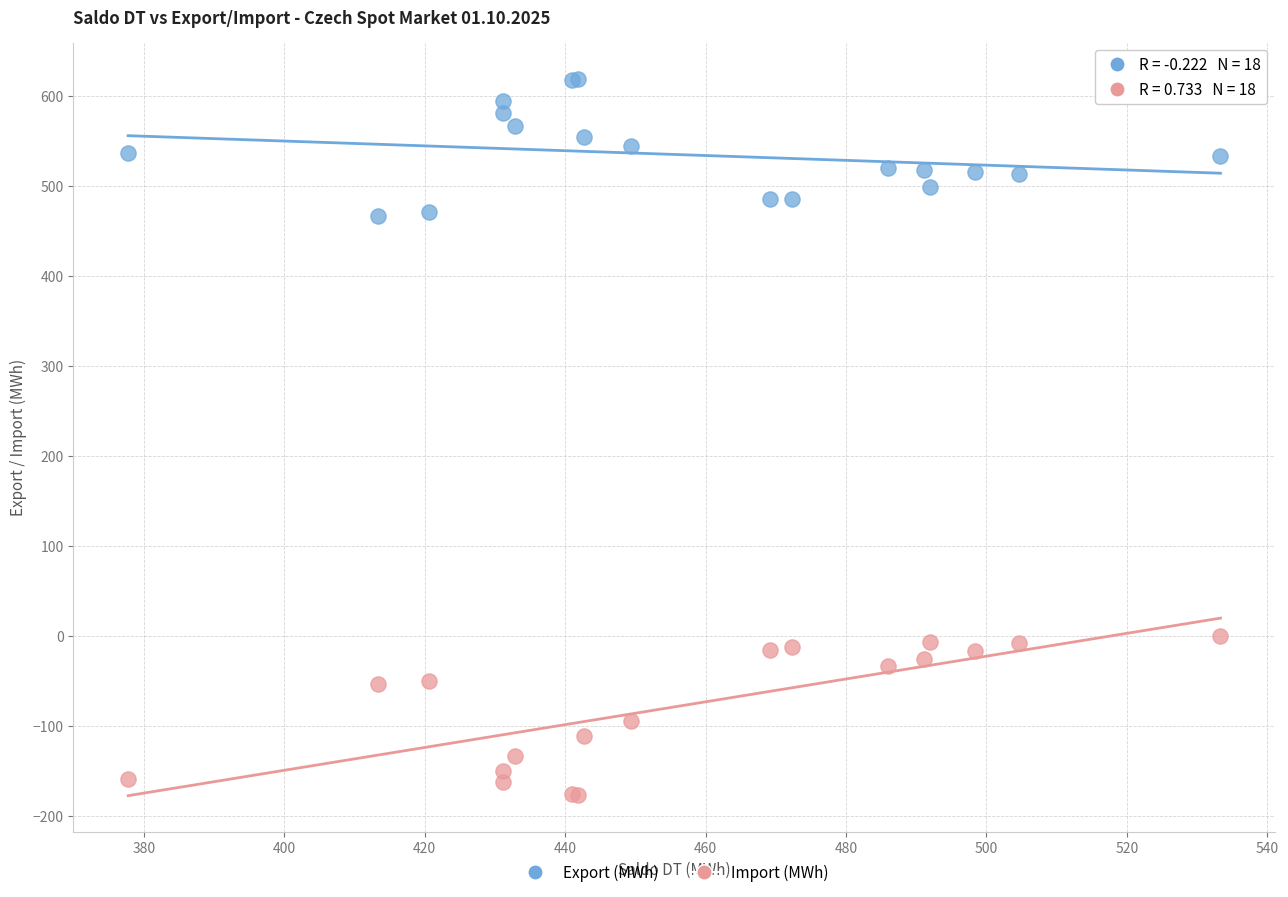

What are all the series names shown in the legend?

Export (MWh), Import (MWh)